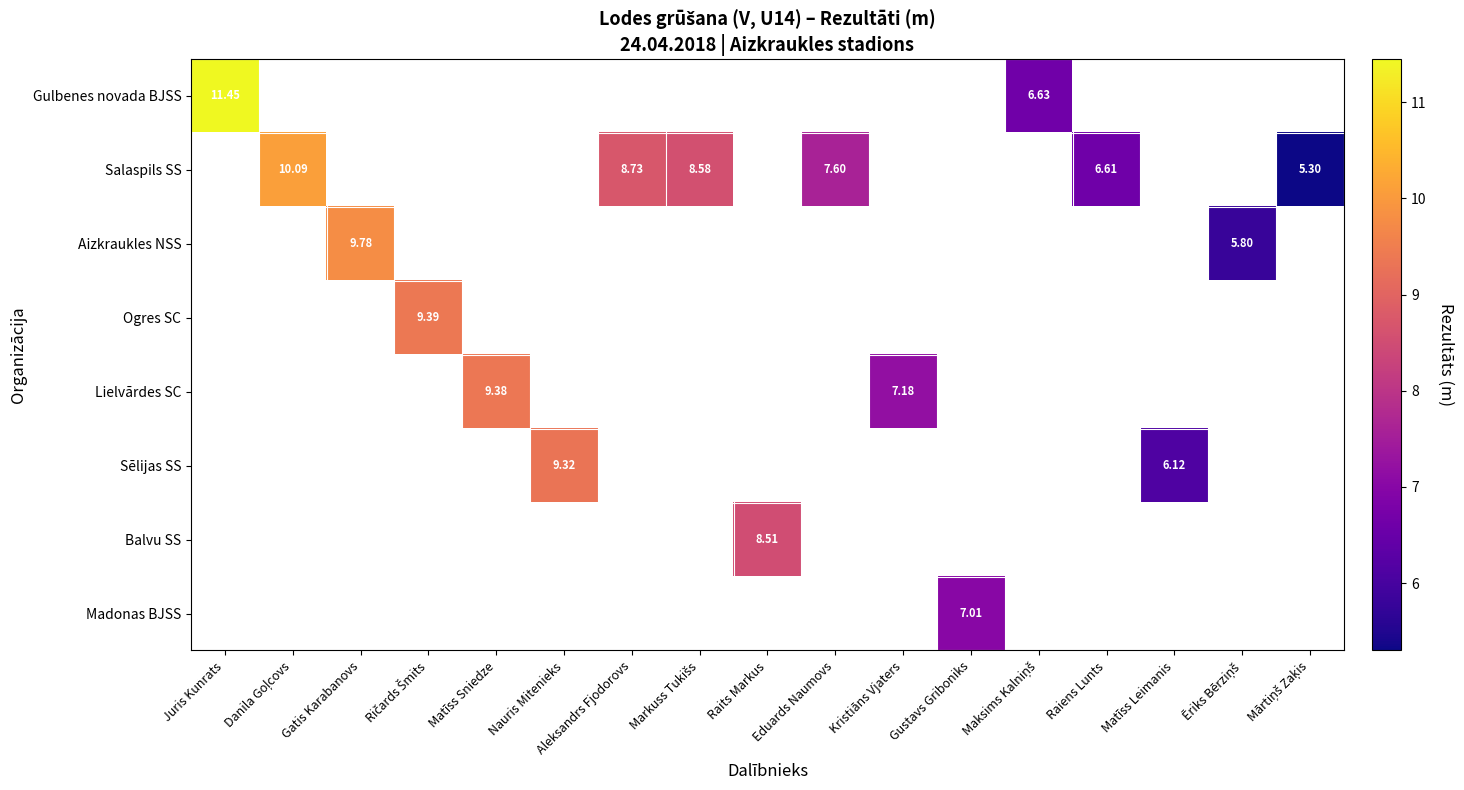

At how many categories does at least one series exceed 9?

6